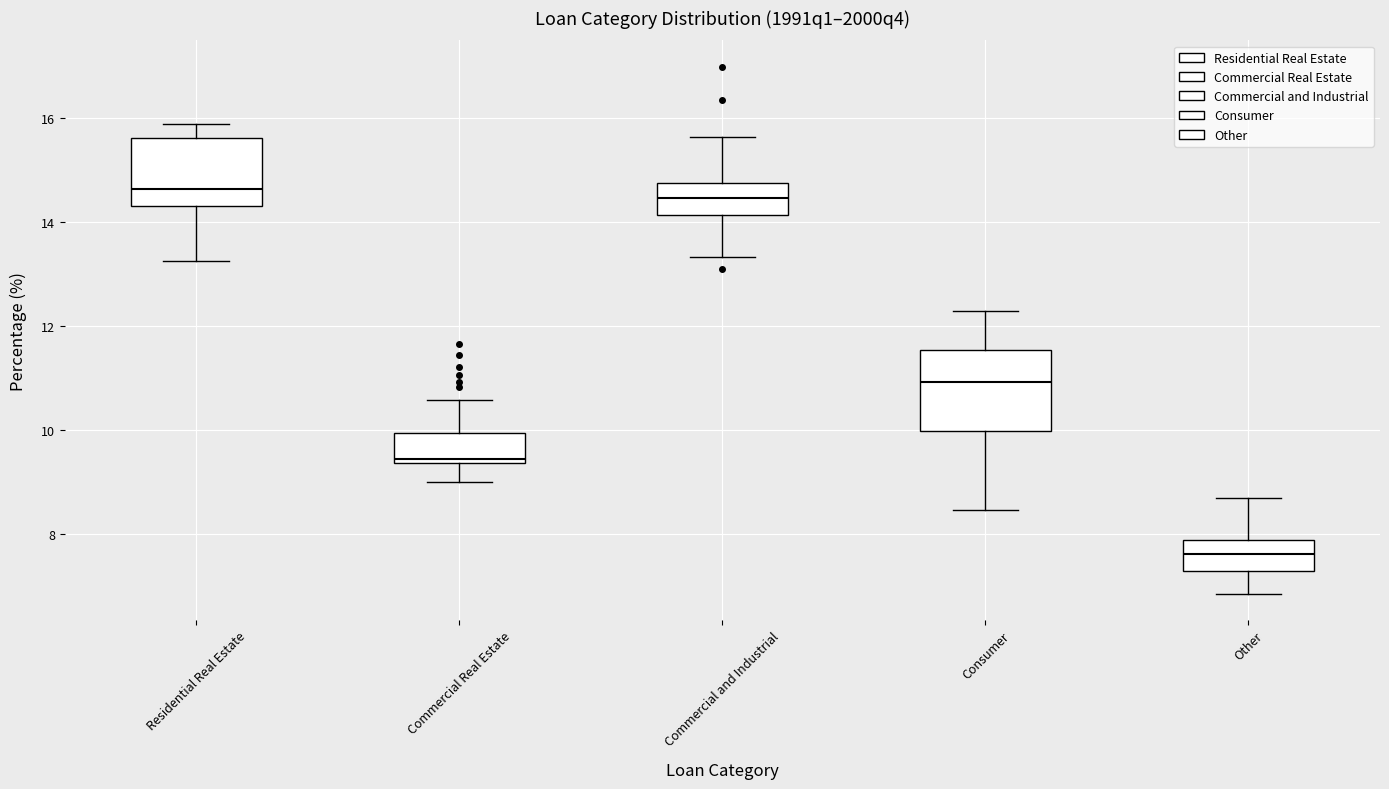

Which box has the lowest median line?

Other